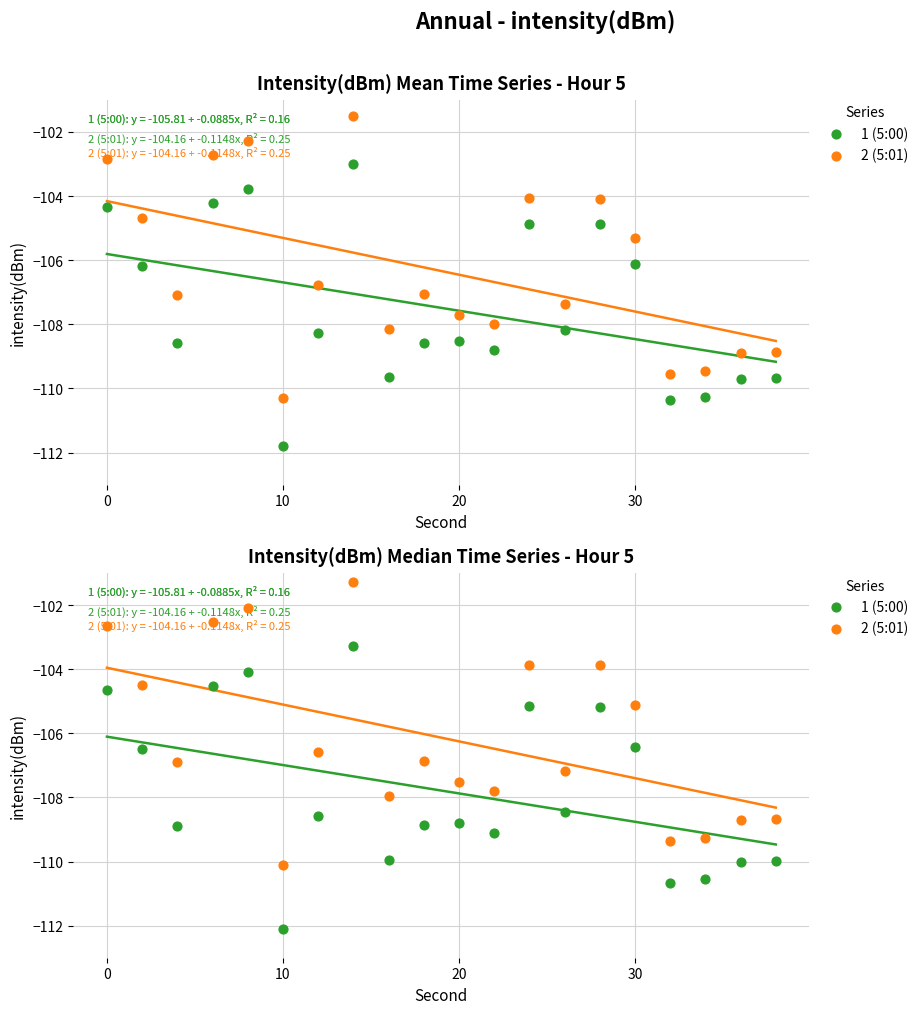

What are all the series names shown in the legend?

1 (5:00), 2 (5:01)